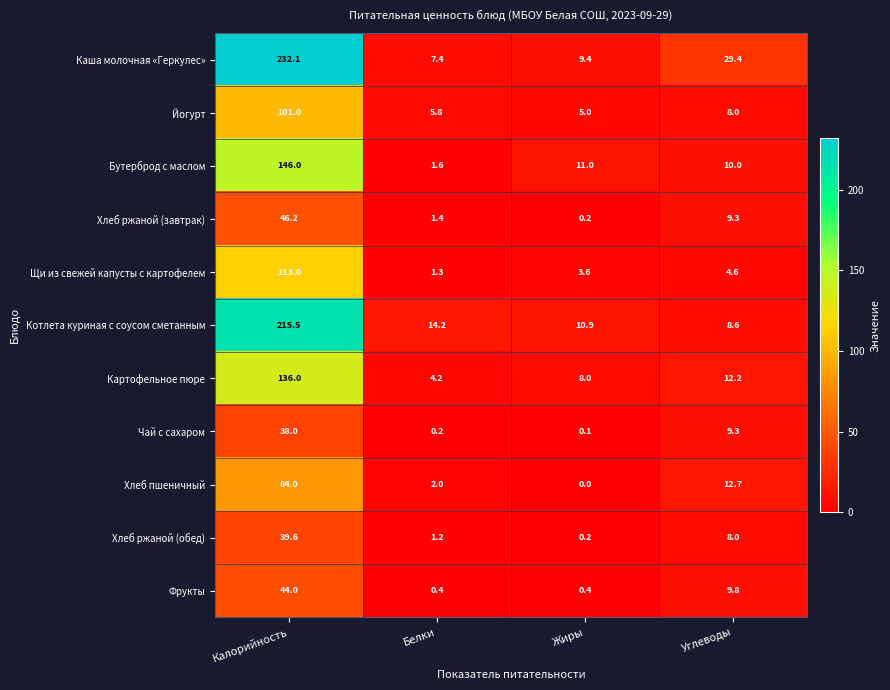

What is the greatest value displayed?

232.1